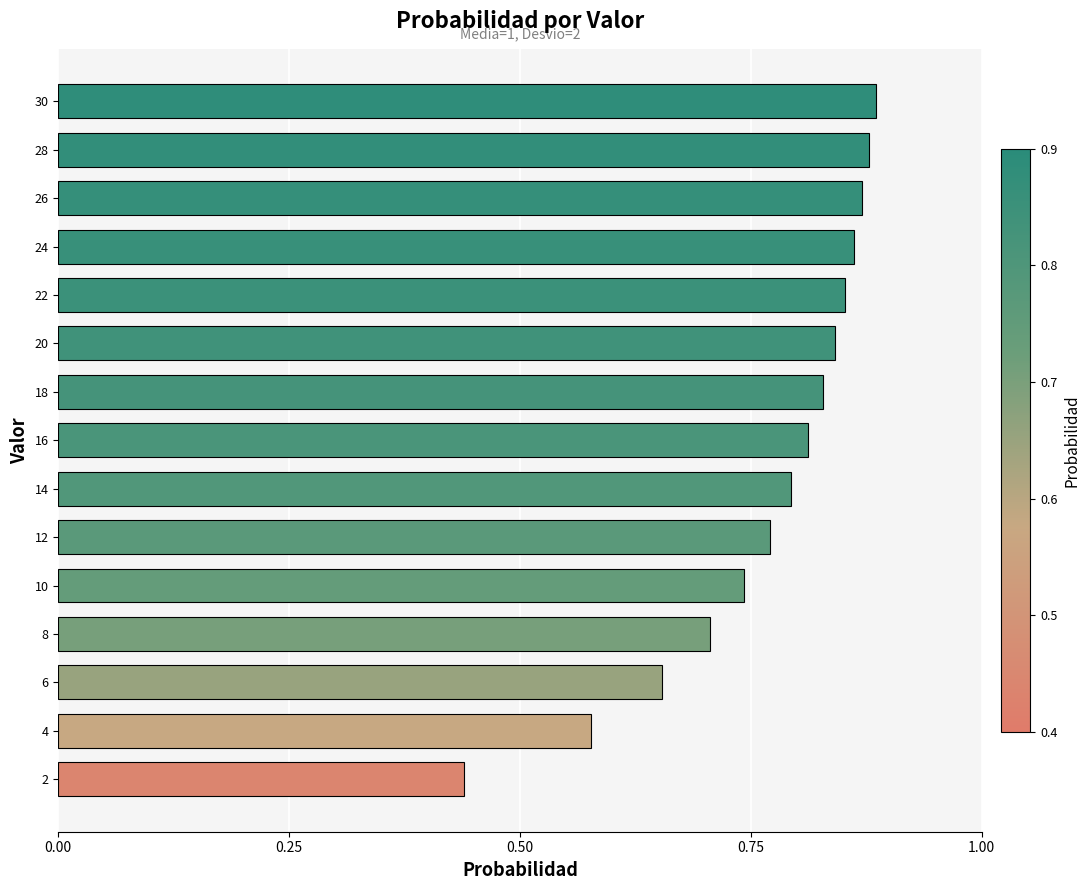

Between 16 and 4, which is larger?

16